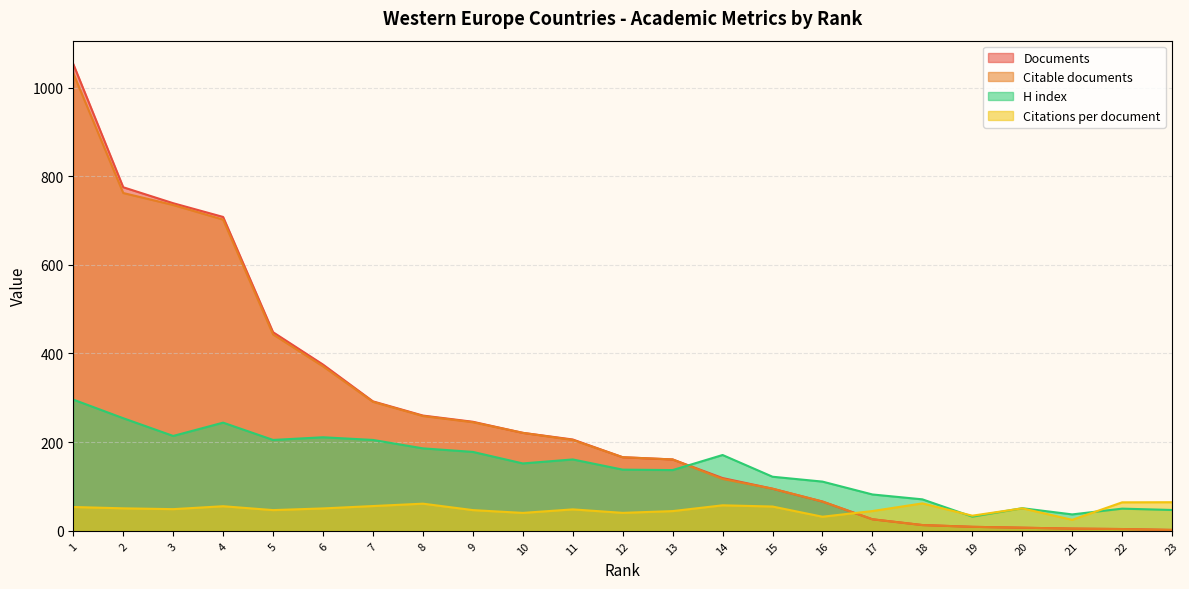

Which category has the highest value across all series?

1